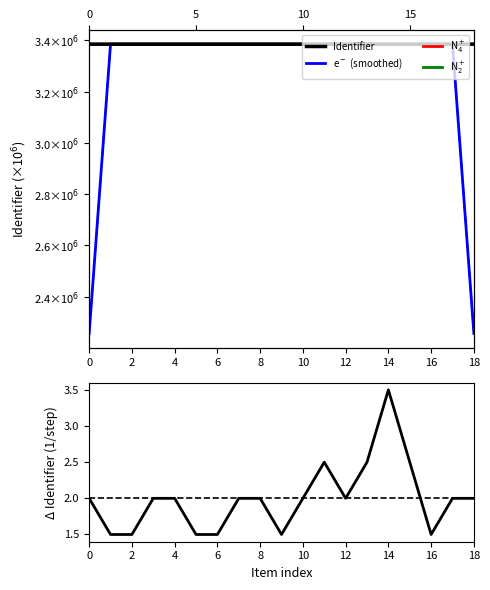

True or false: e$^-$ (smoothed) has more than 0 interior local peaks.

True